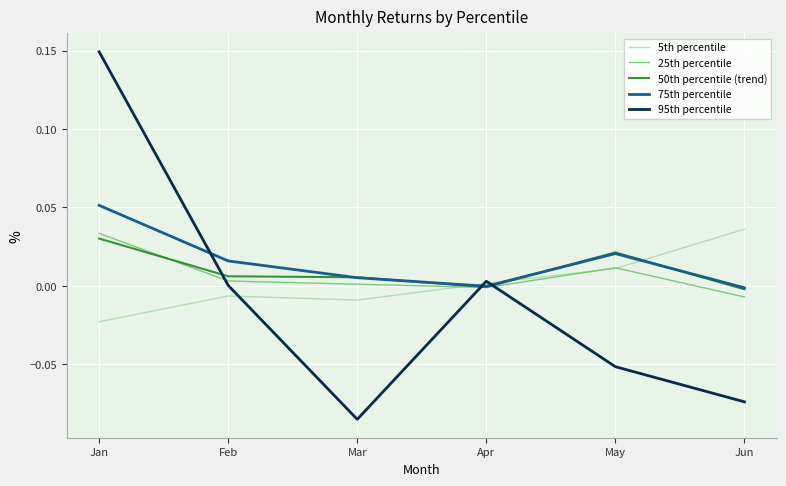

Is it true that 5th percentile equals 0.0 at Jun?

True